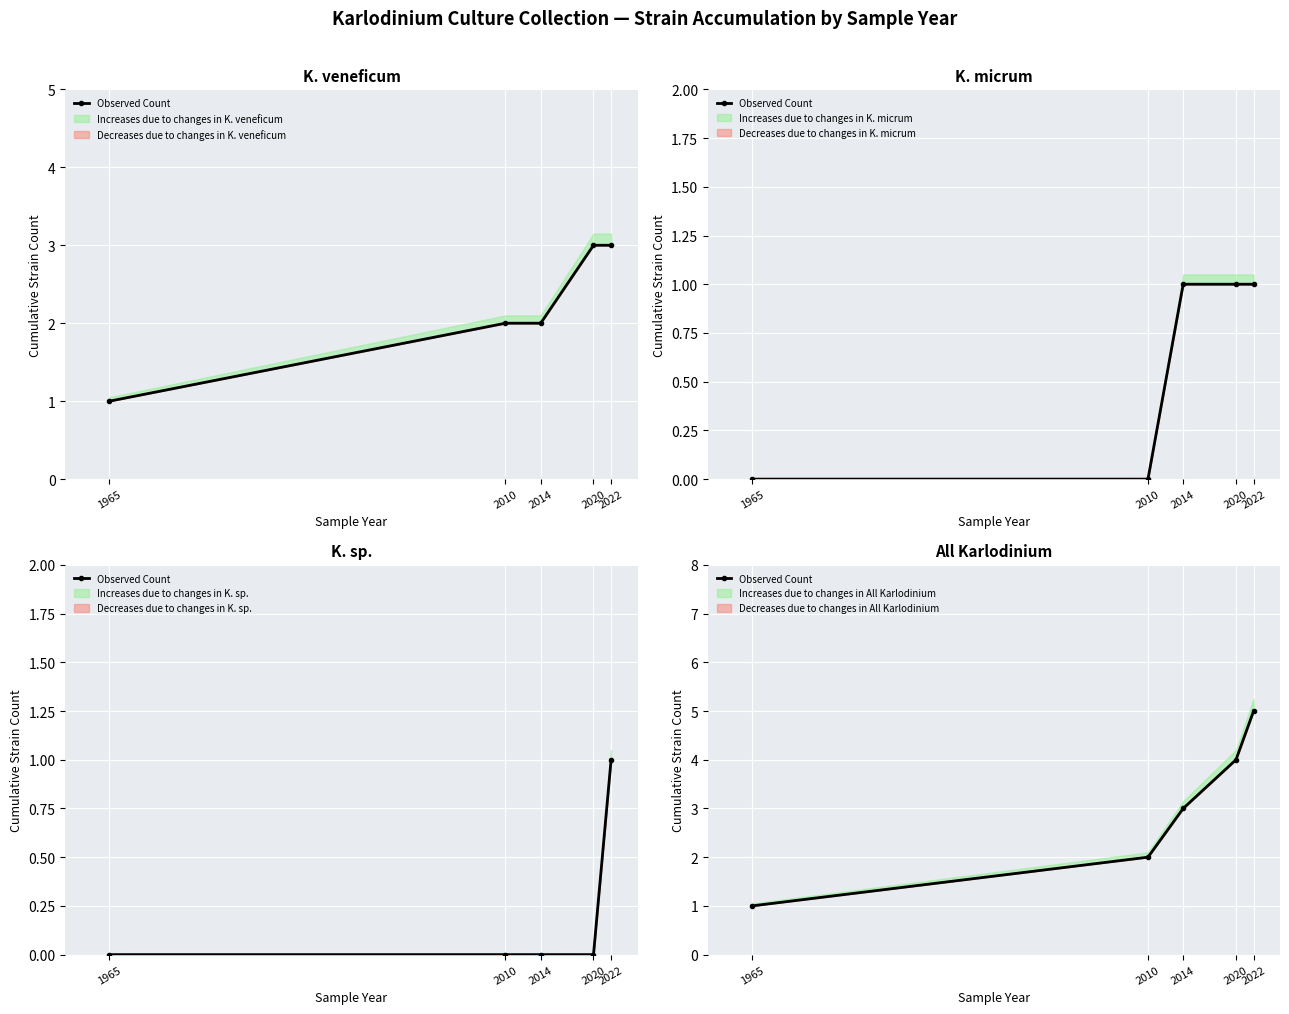

What is the maximum value shown in the chart?

5